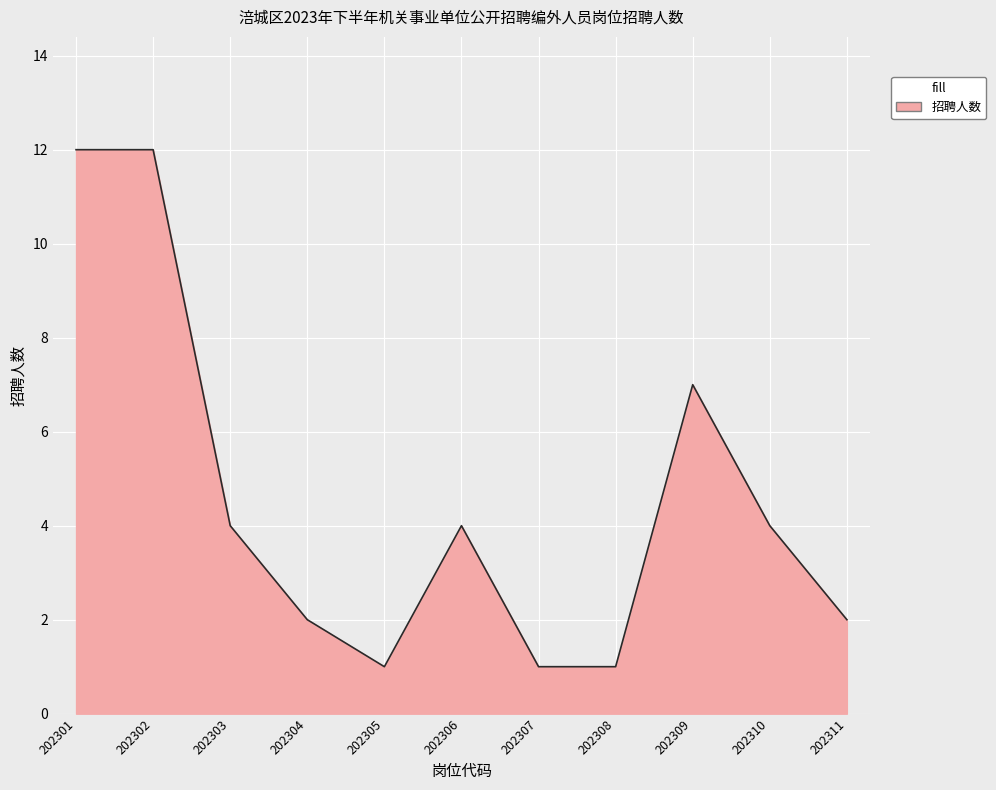

Reading right to left, list all the values displayed in this chart.

2	4	7	1	1	4	1	2	4	12	12